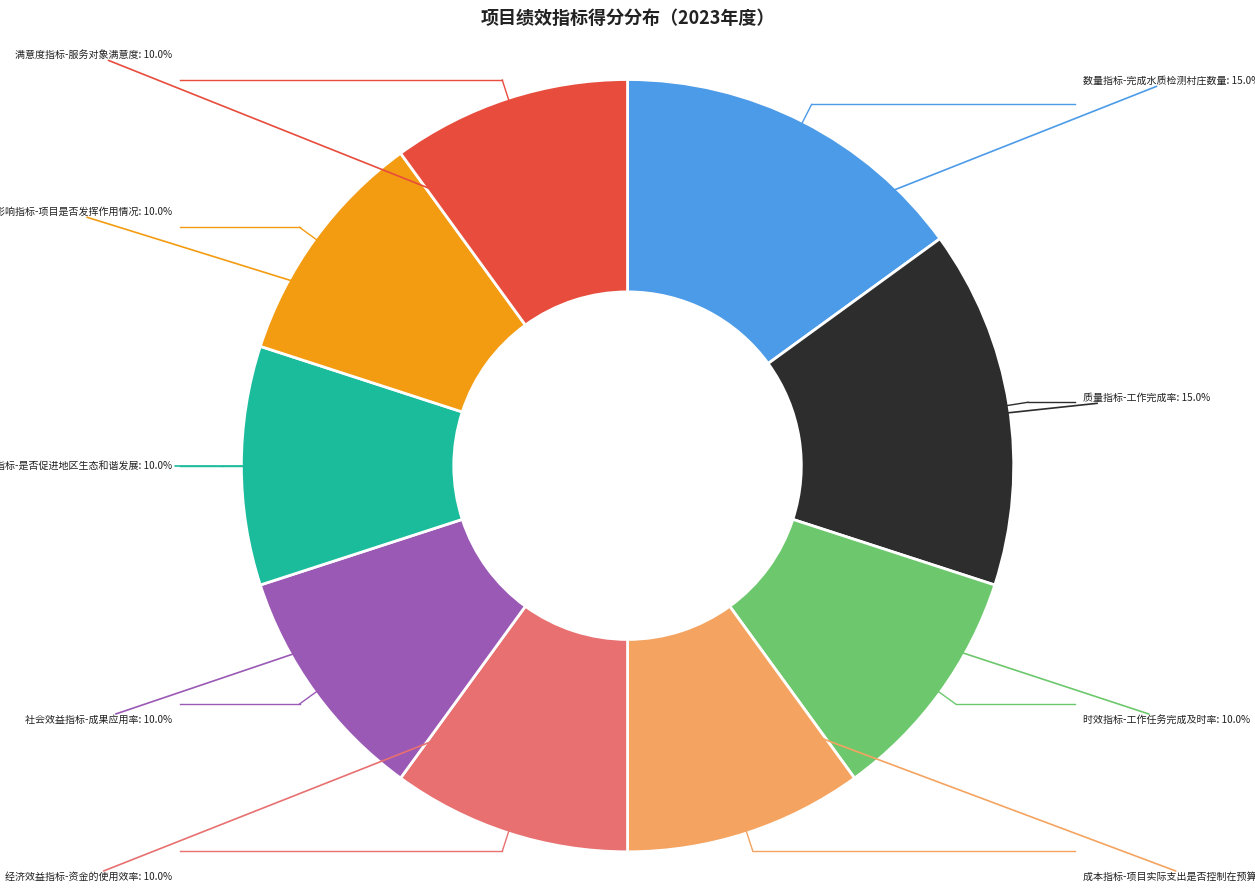

Does any single category account for the majority?

No